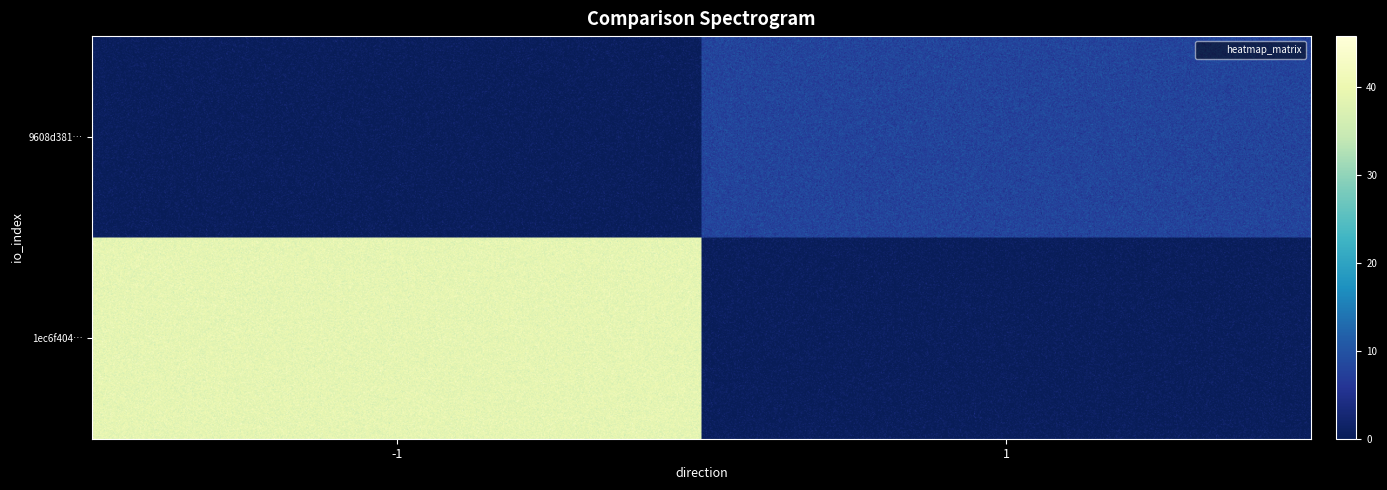

At how many categories does at least one series exceed 5?

1